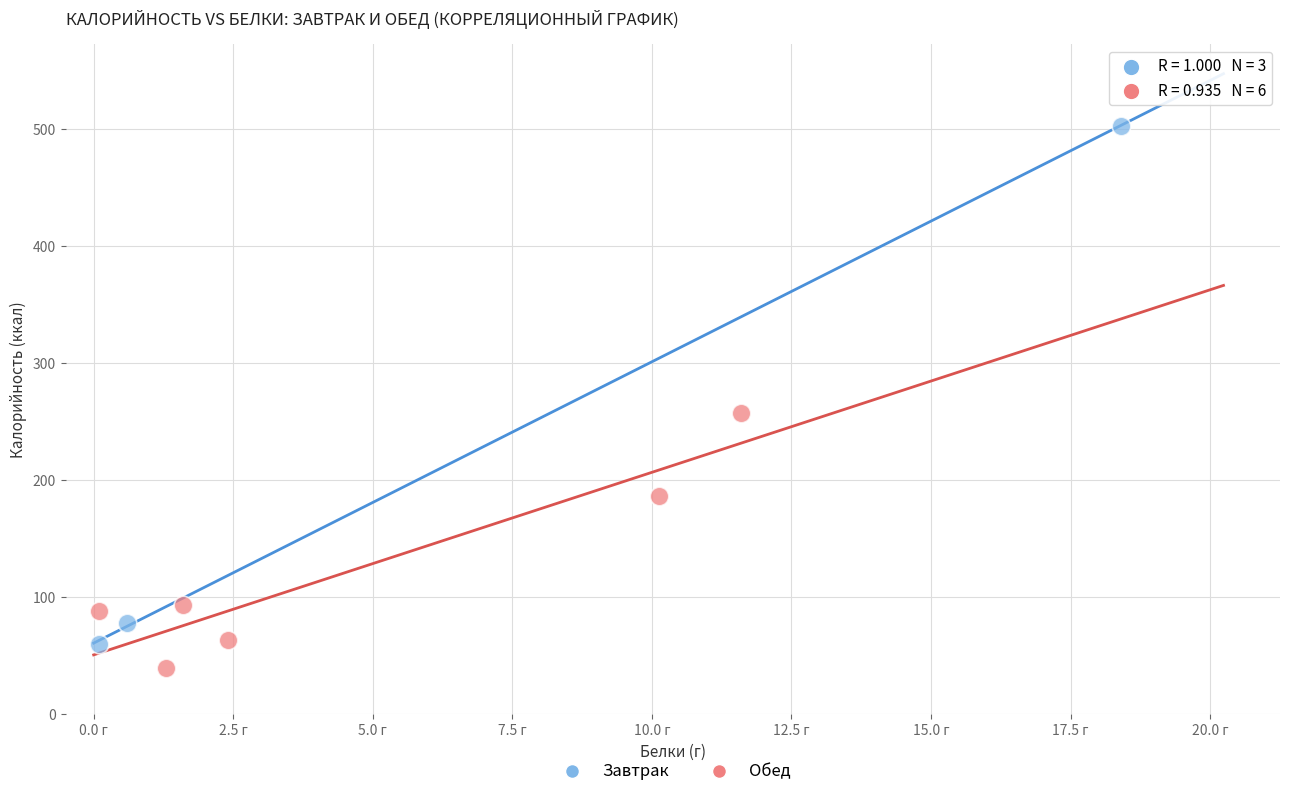

What are all the series names shown in the legend?

Завтрак, Обед